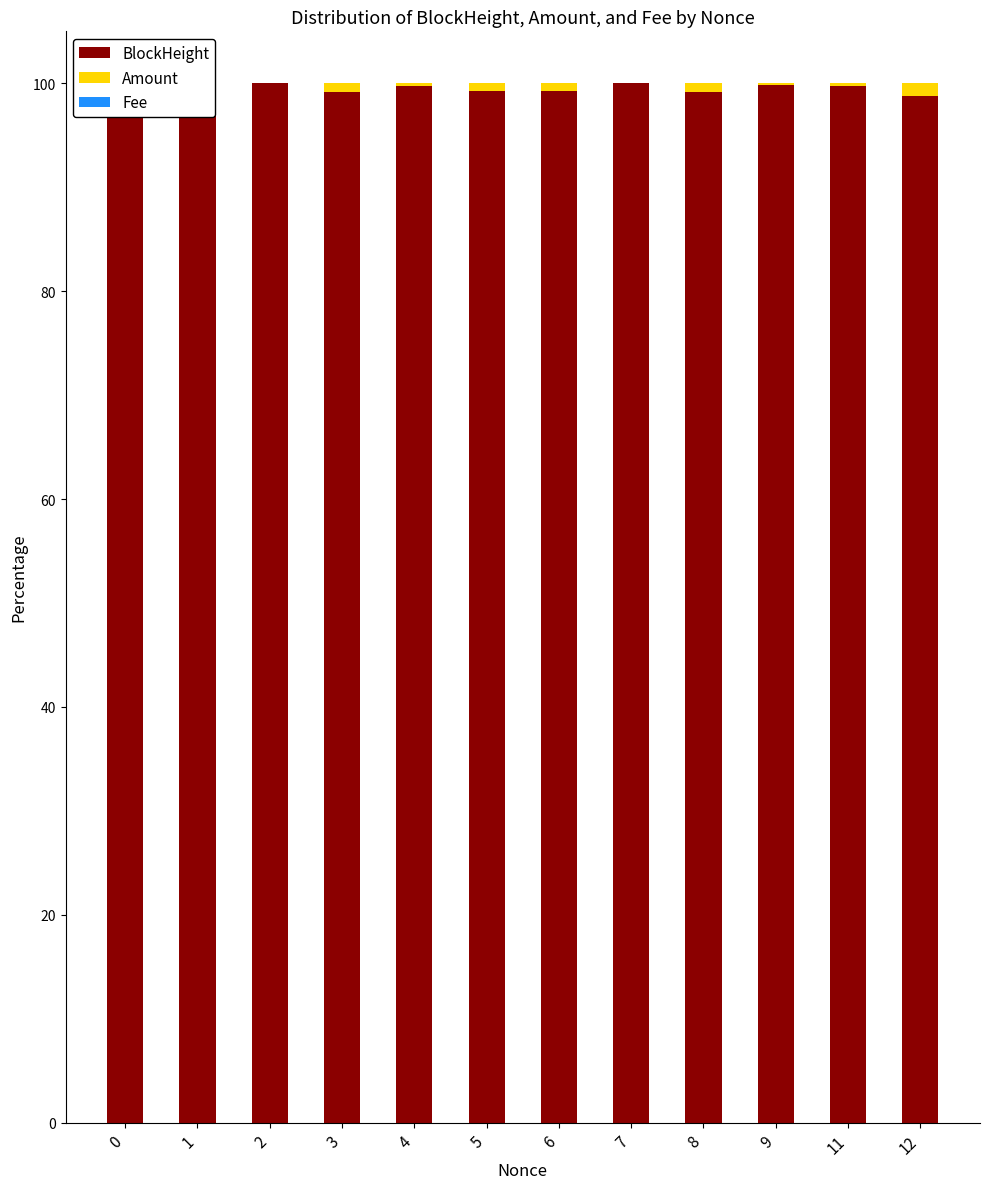

At which category does the chart reach its peak across all series?

7